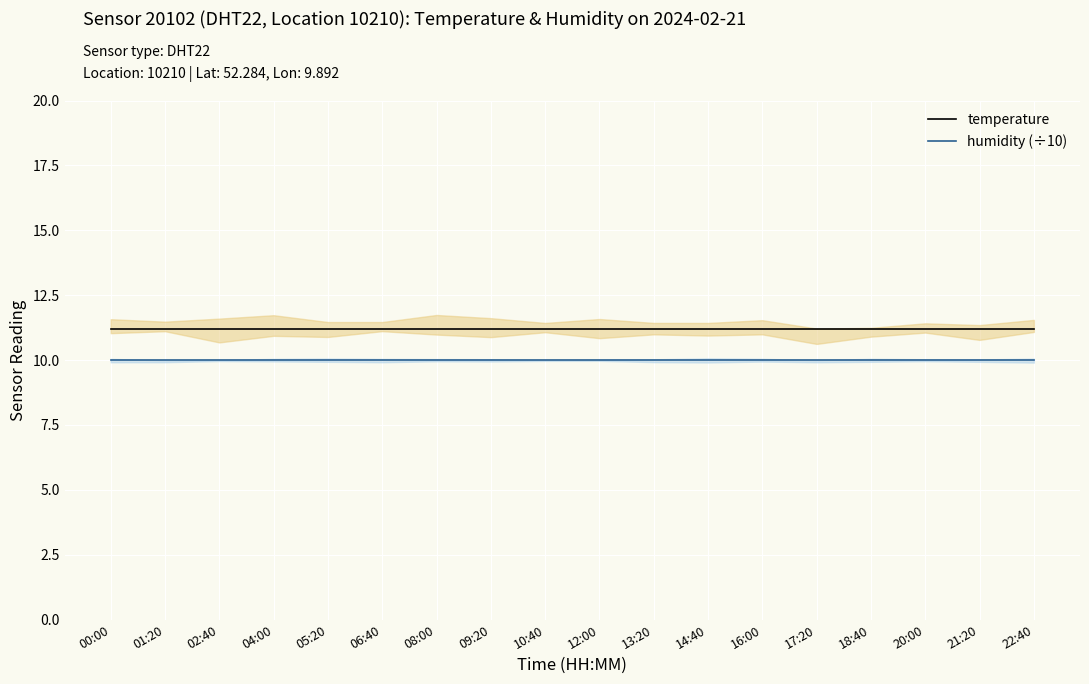

What are all the series names shown in the legend?

temperature, humidity (÷10)